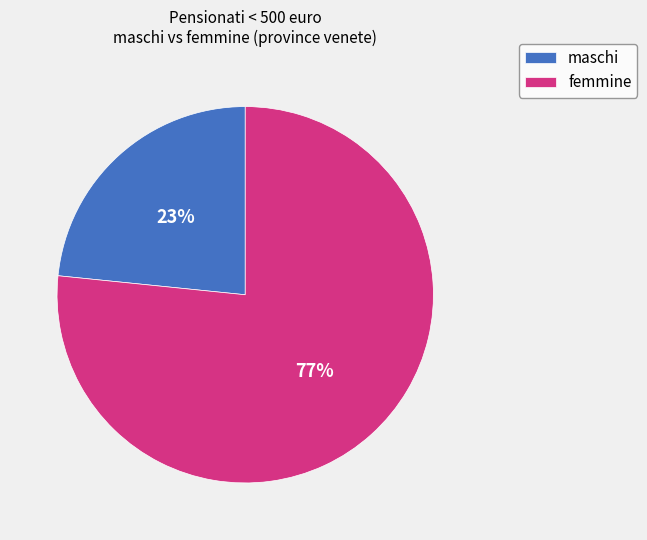

To the nearest percent, what portion does femmine represent?

77%